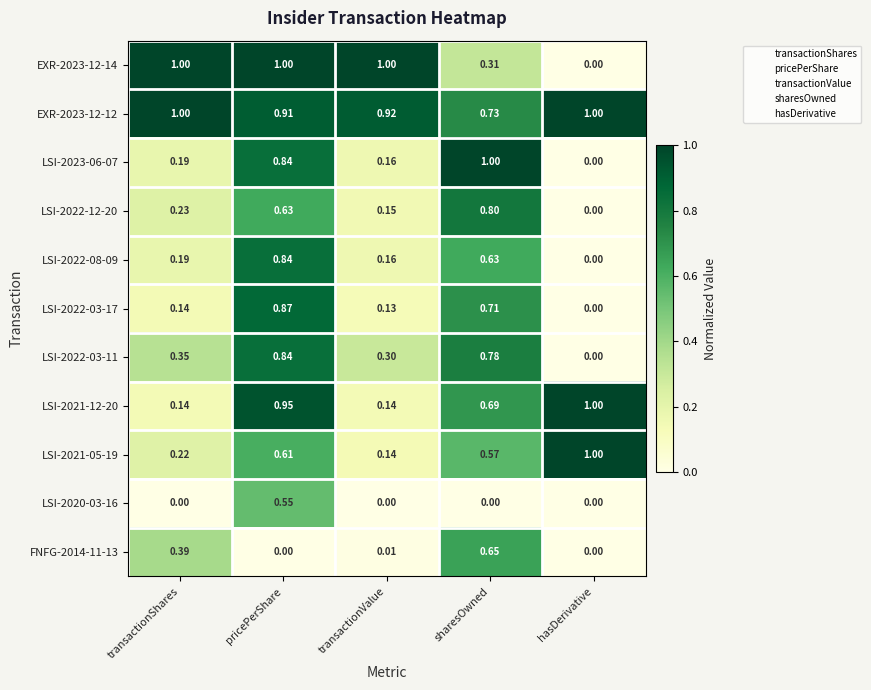

At which label is EXR-2023-12-14 closest to 0?

hasDerivative